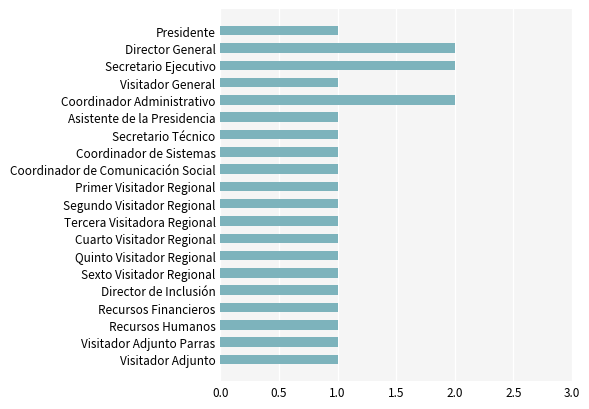

What is the difference between the second highest and minimum values?

1